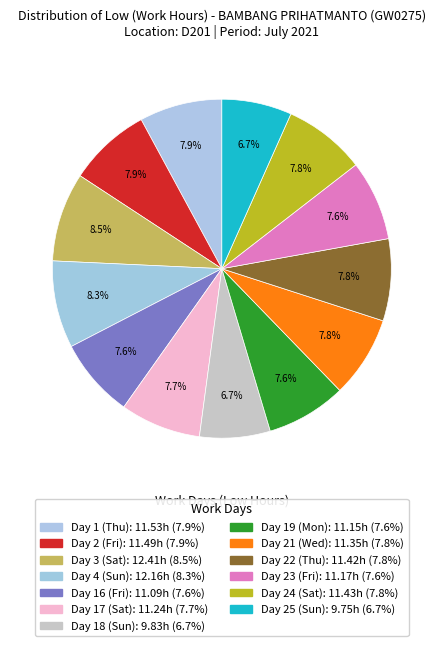

Which category has the biggest portion of the pie?

Day 3 (Sat)